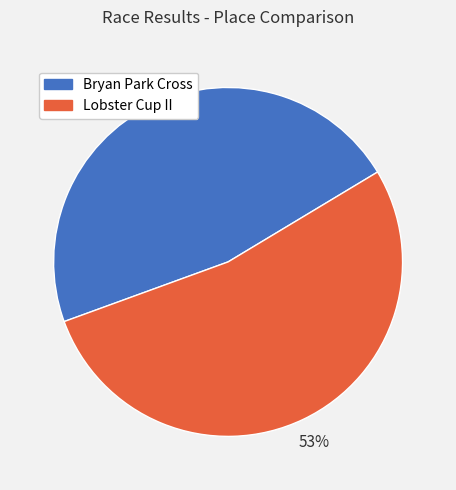

Is there a majority slice in this chart?

Yes